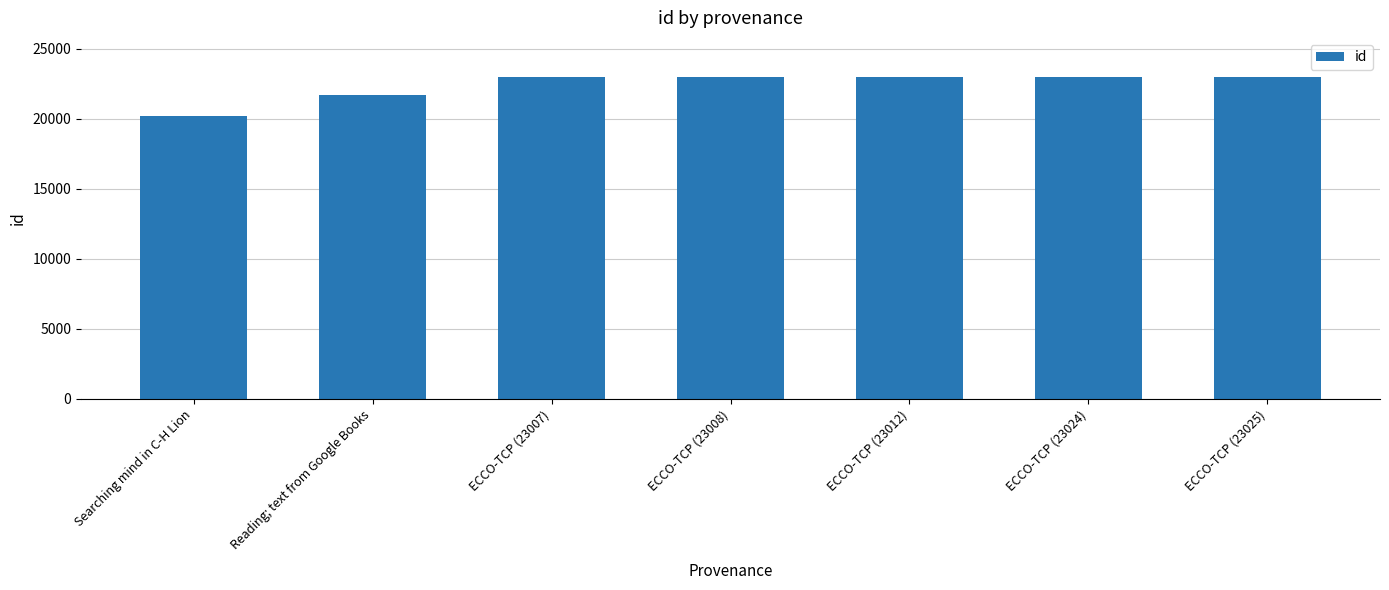

Between Searching mind in C-H Lion and Reading; text from Google Books, which is larger?

Reading; text from Google Books